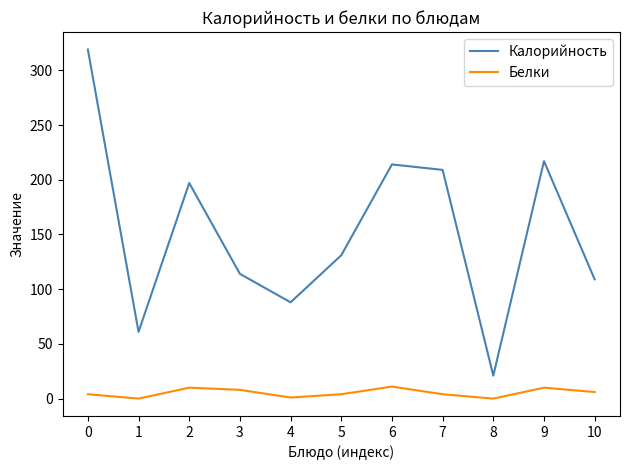

True or false: Белки and Калорийность cross at least once.

False